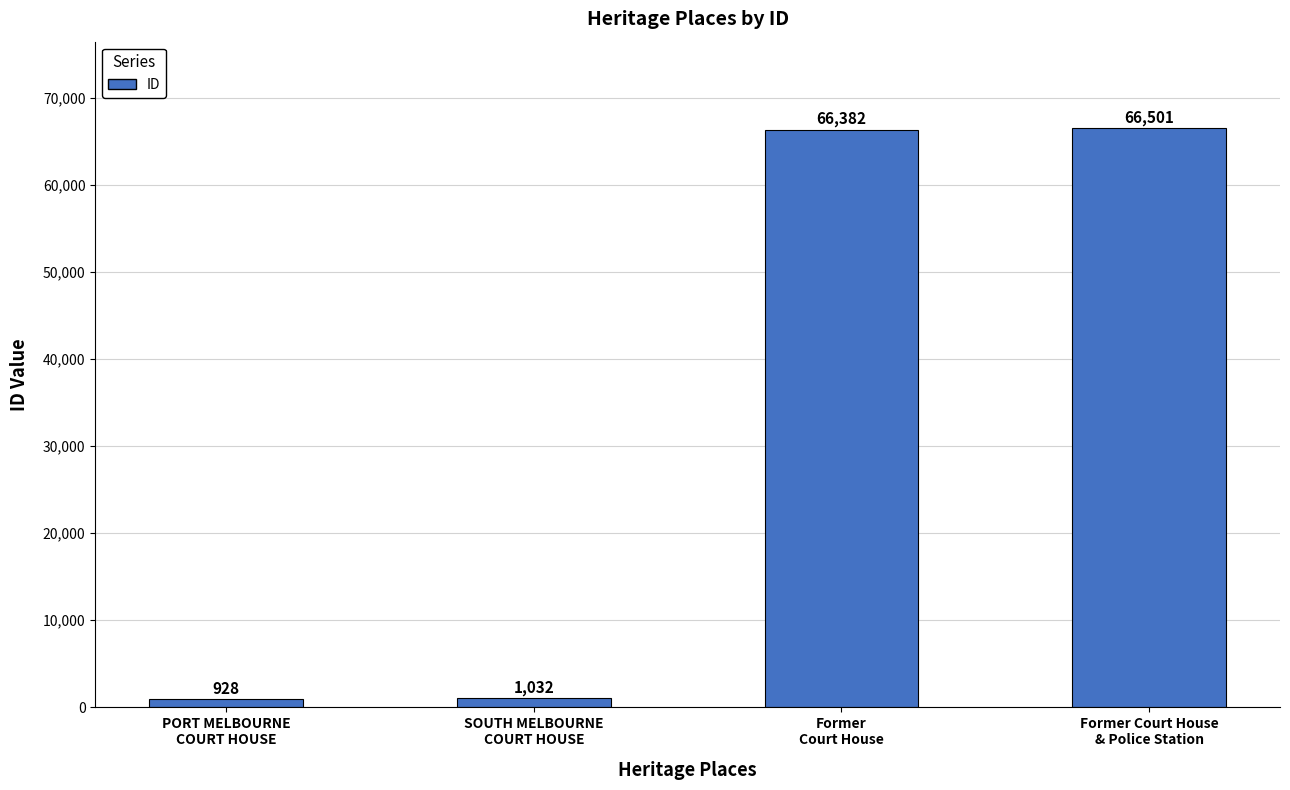

What is the label of the 2nd bar from the left?

SOUTH MELBOURNE
COURT HOUSE